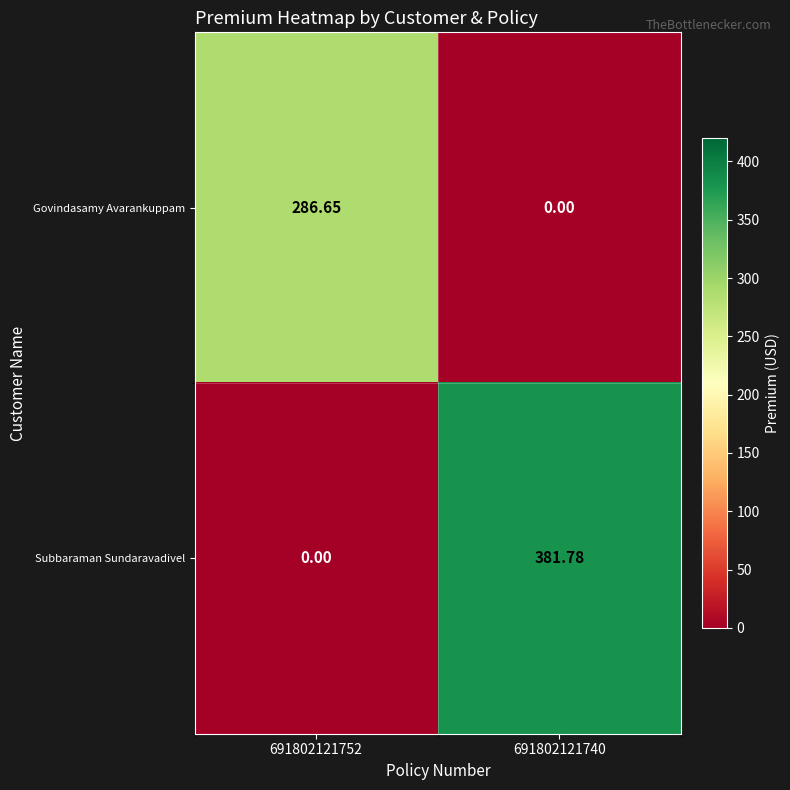

At which category is the sum across all series the highest?

691802121740